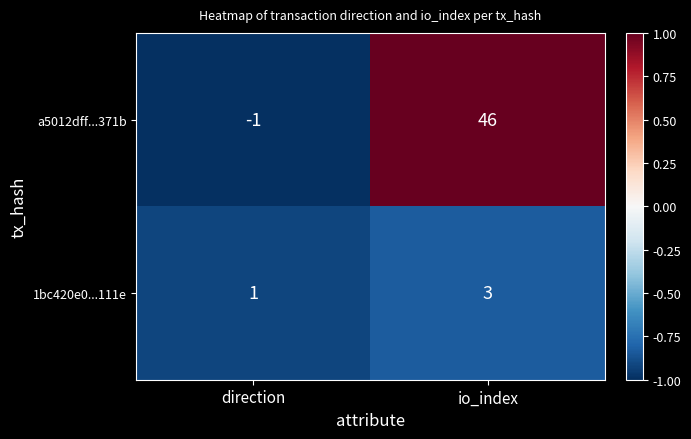

At direction, list the series in order from largest to smallest.

1bc420e0...111e, a5012dff...371b